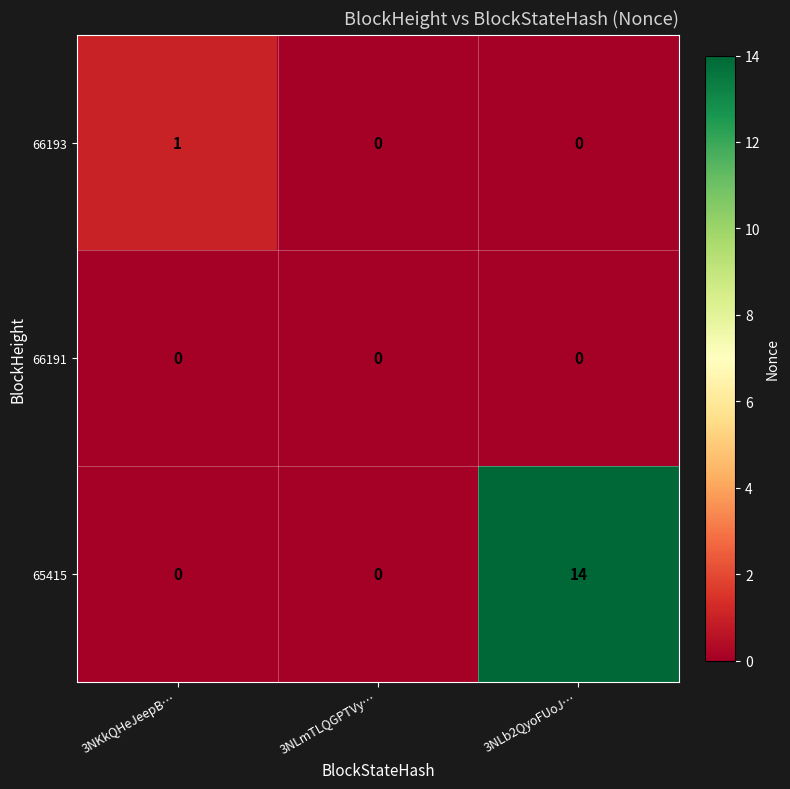

True or false: 66193 has a value of 1 at 3NKkQHeJeepB….

True